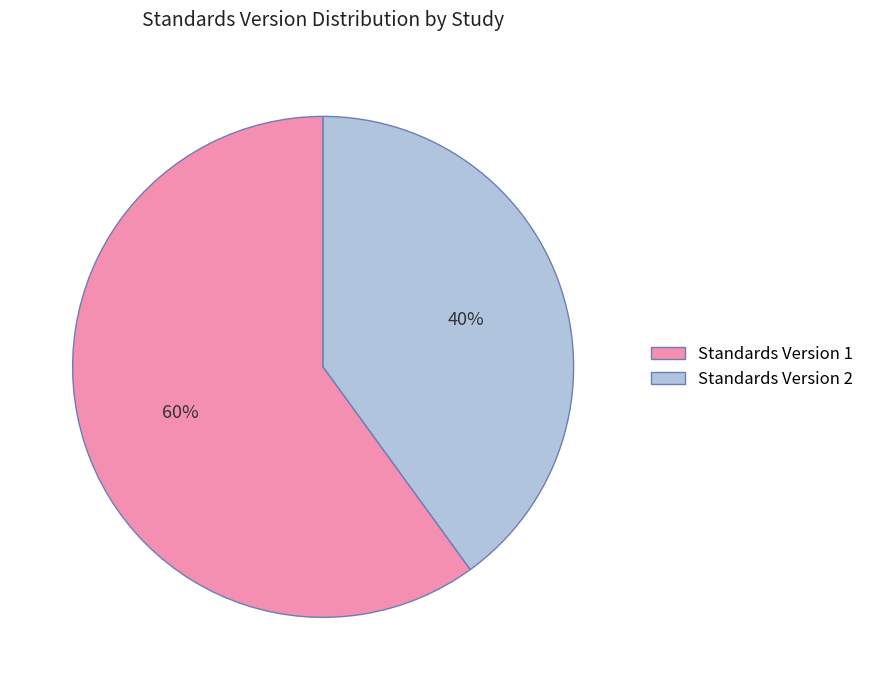

Do Standards Version 1 and Standards Version 2 together represent more than half of the pie?

Yes